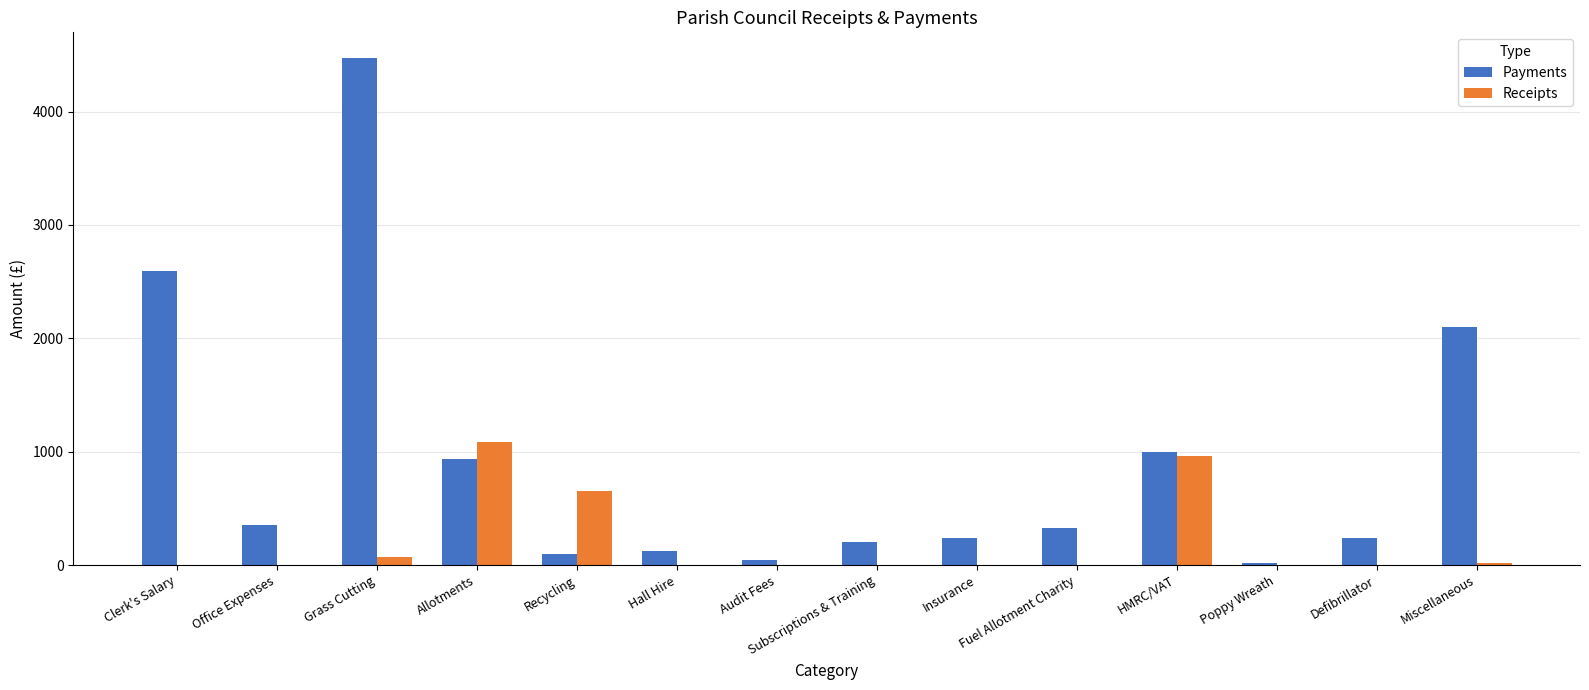

The value of Payments at Allotments is 936.9. True or false?

True